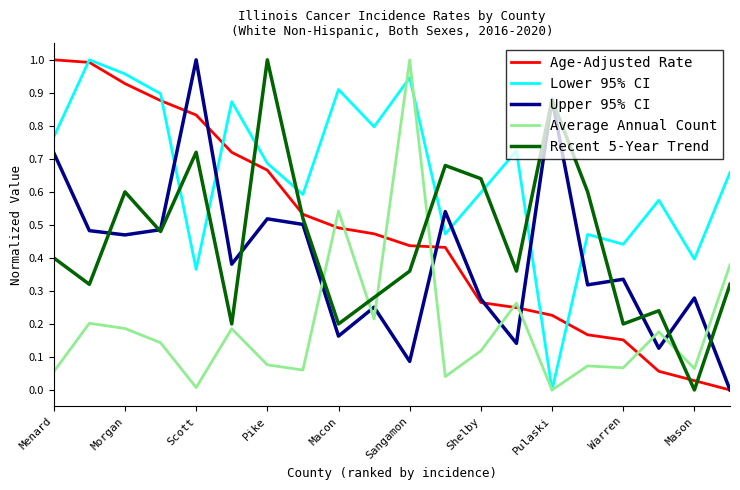

How many times do Lower 95% CI and Upper 95% CI cross each other?

6